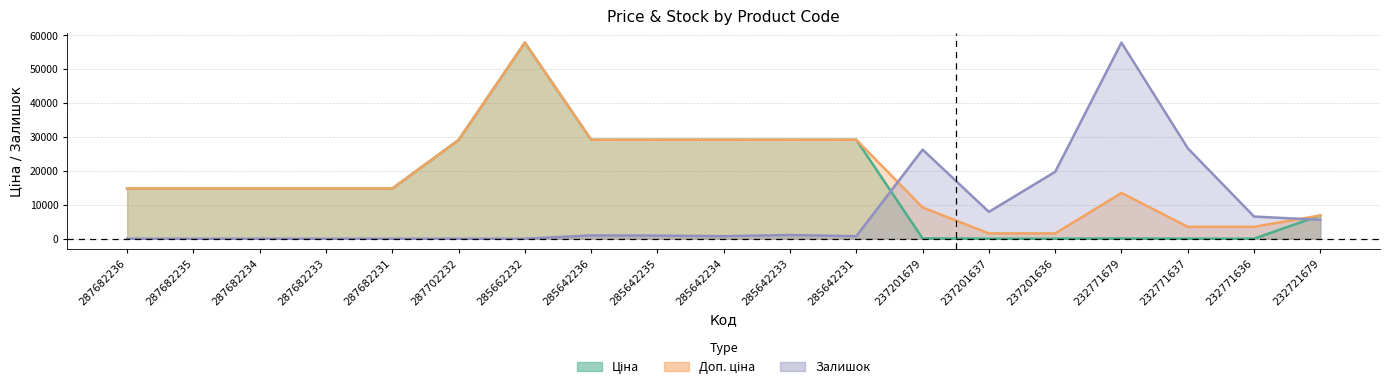

What is the total value across all series at 287682236?

29601.6